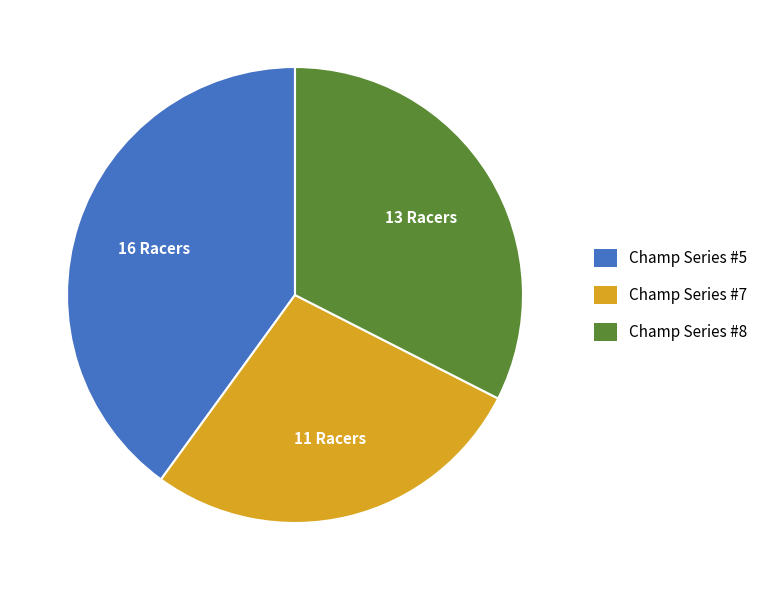

What is the smallest slice in the pie chart?

Champ Series #7